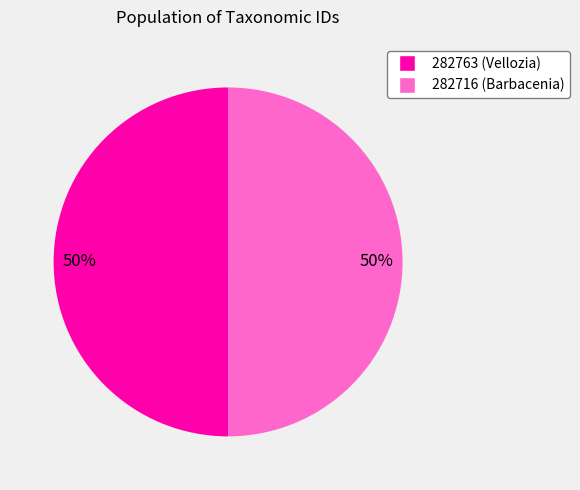

What is the ratio of the value at 282763 to the value at 282716?

1.0